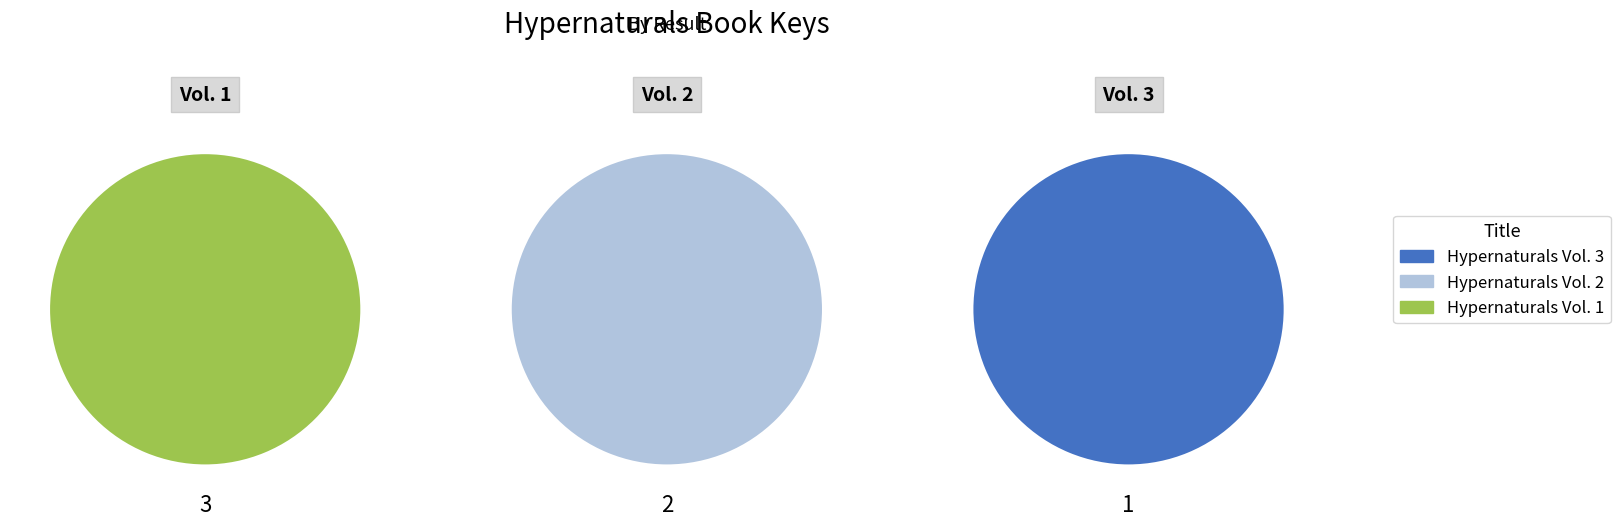

Does Hypernaturals Vol. 3 account for over 50% of the chart?

No